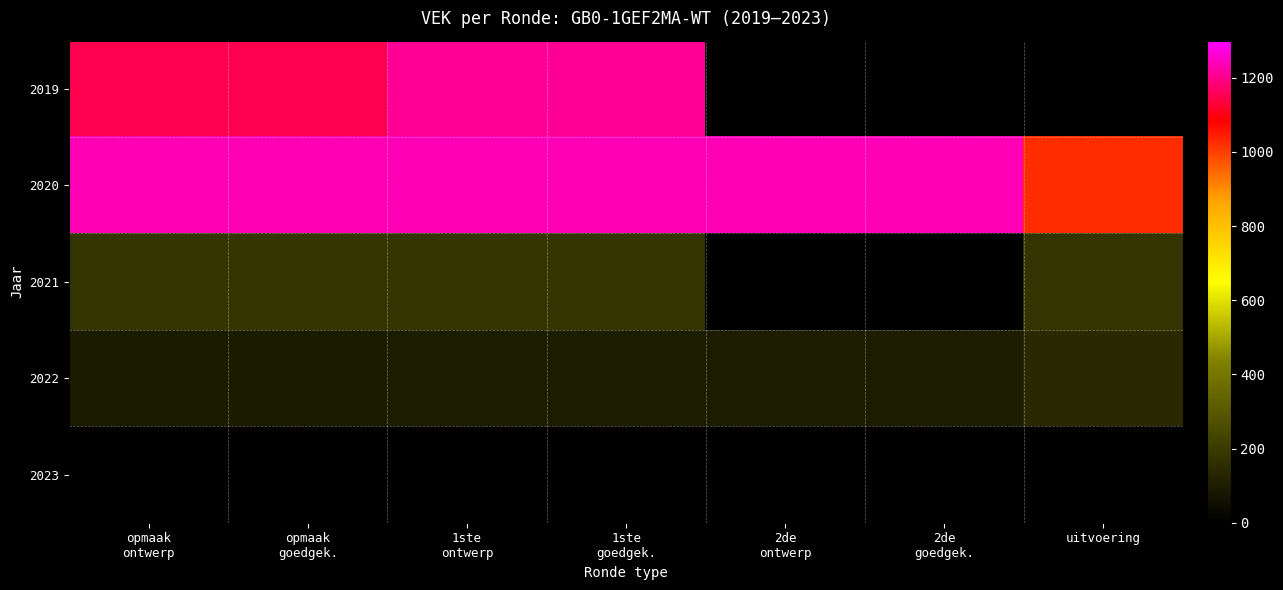

What is the difference between the 2021 values at uitvoering and 1ste goedgek.?

1.0